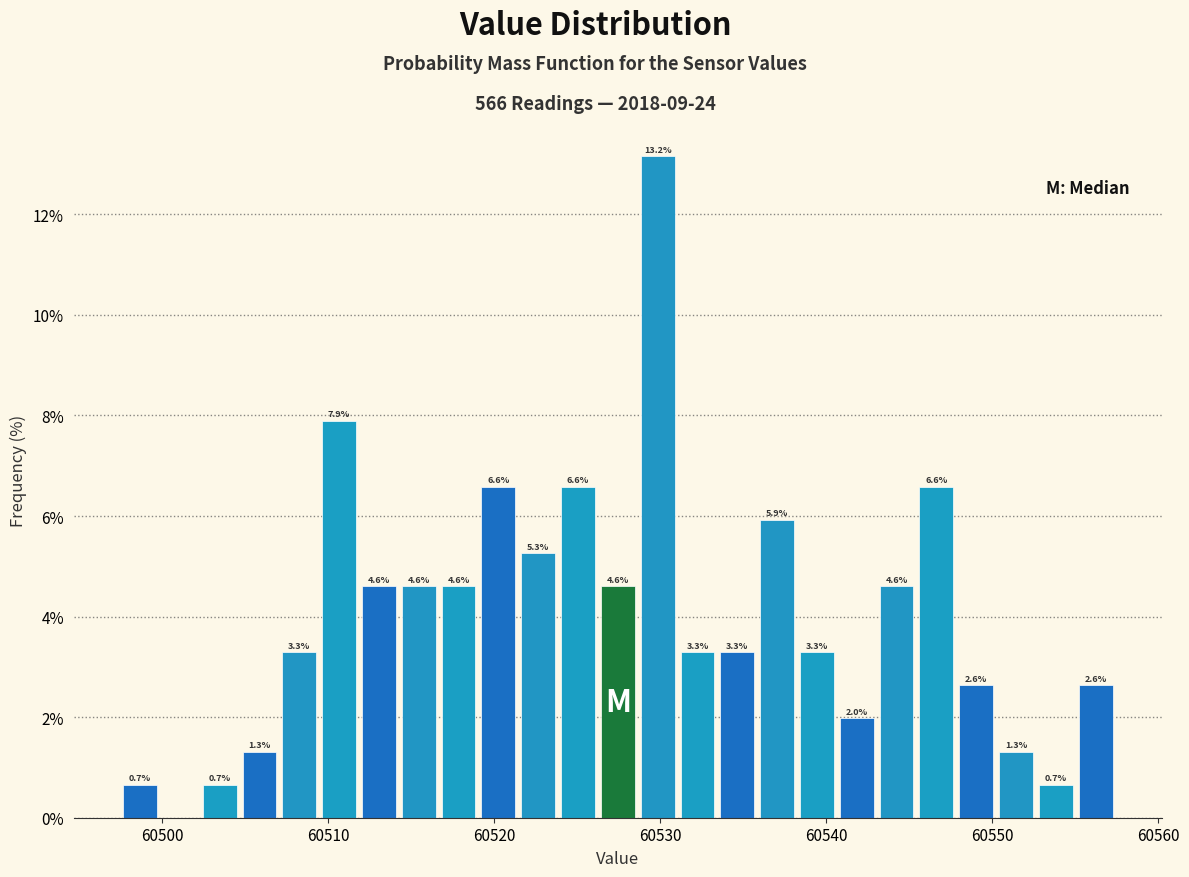

Around what value on the x-axis is the tallest bar? Give the approximate position of its centre, as read against the axis.

60530